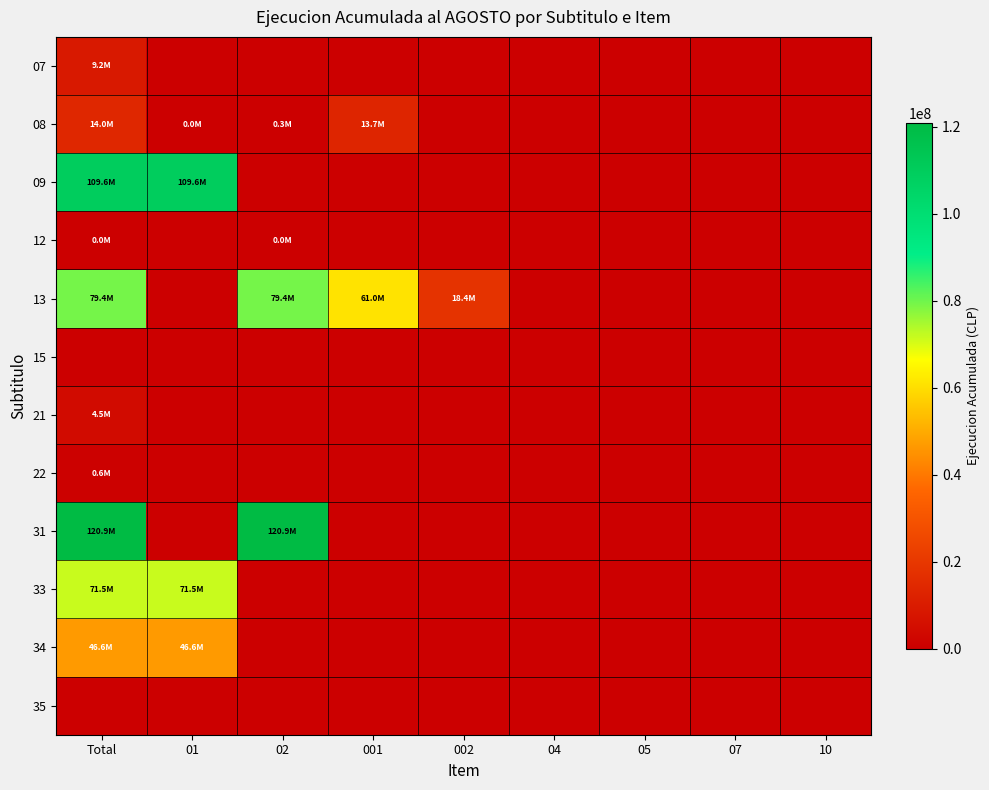

At which category is the sum across all series the highest?

Total